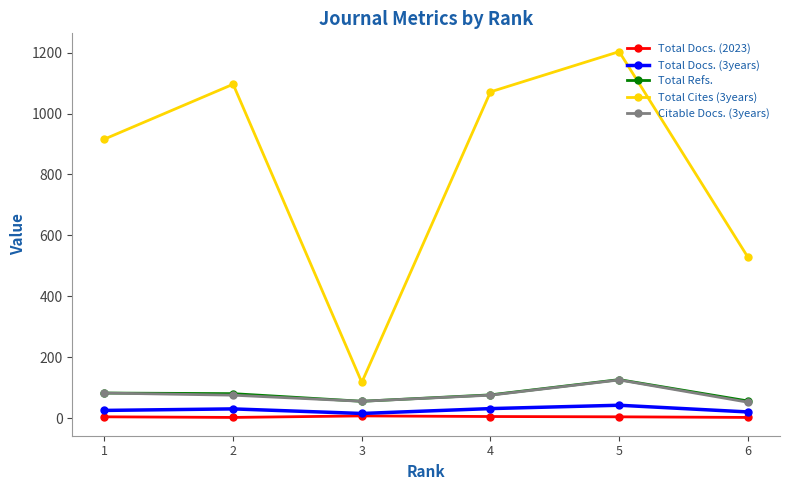

True or false: Total Docs. (2023) and Citable Docs. (3years) intersect in this chart.

False